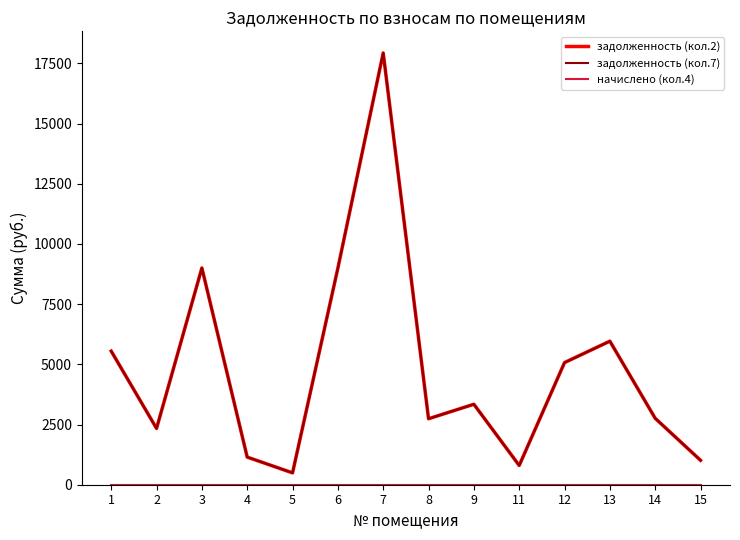

Does the chart have visible grid lines?

No